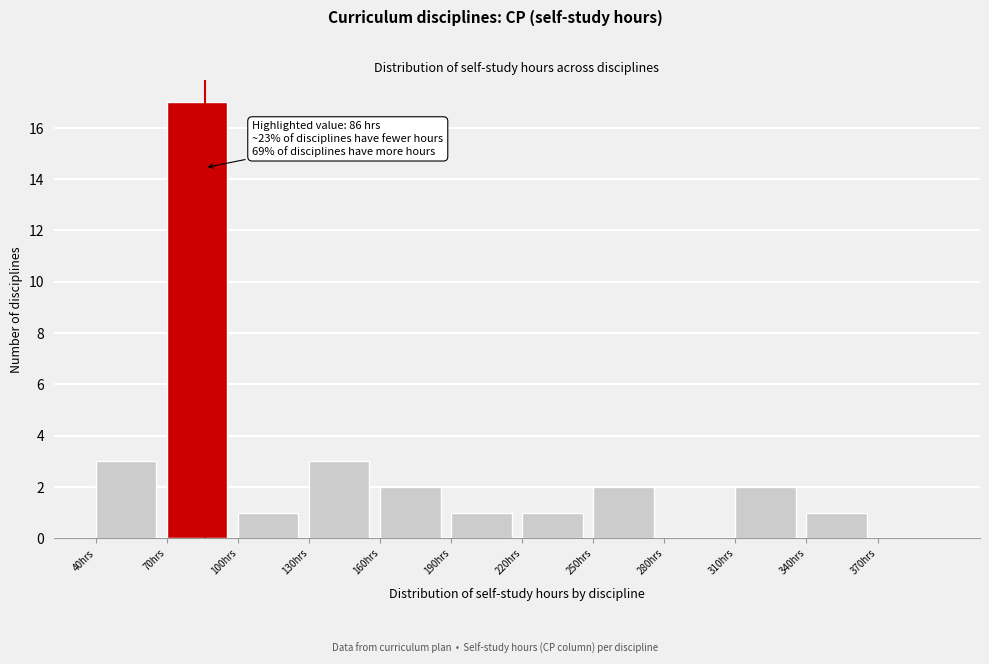

Which range on the x-axis has the tallest bar?

70 to 100